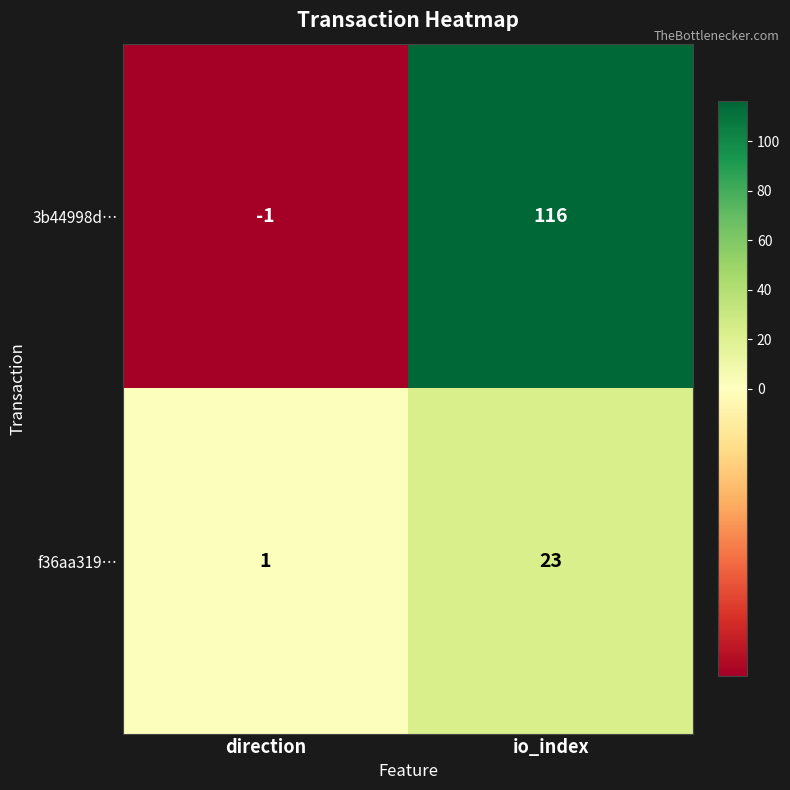

What is the difference between the maximum and minimum values in the f36aa319… series?

22